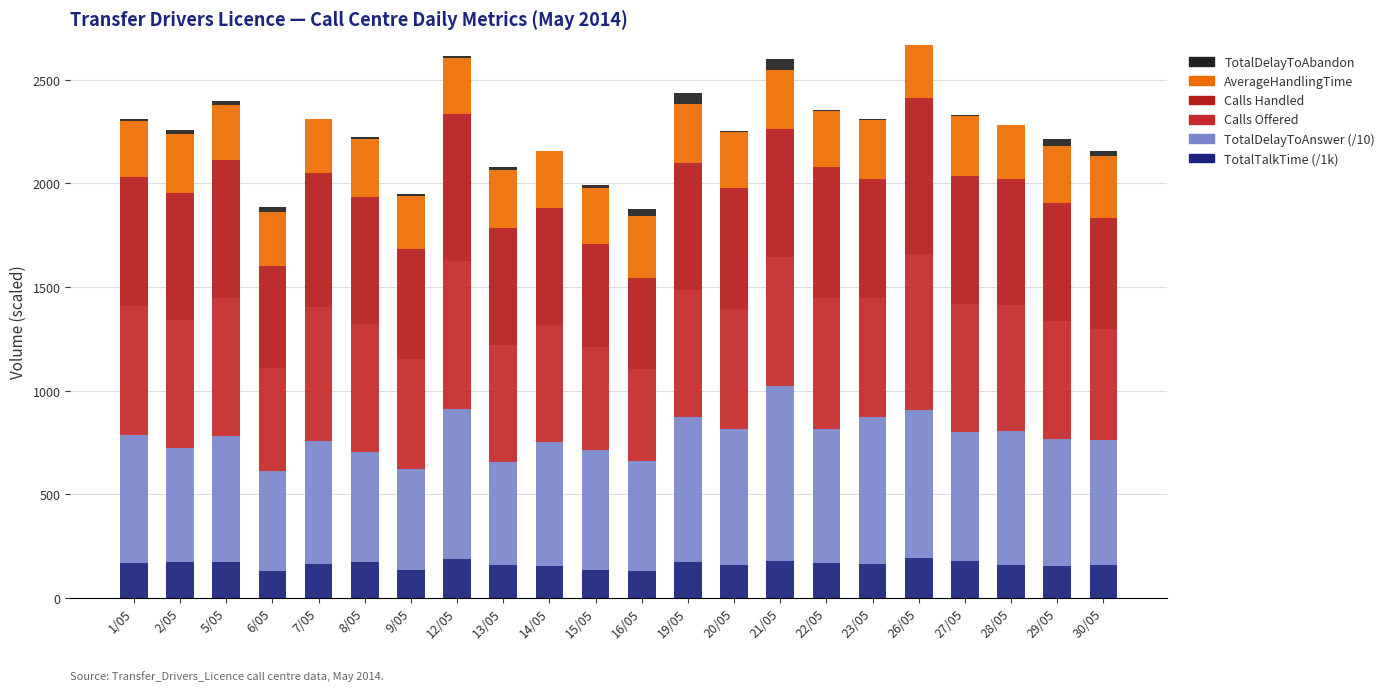

What is the label of the 16th bar from the right?

9/05